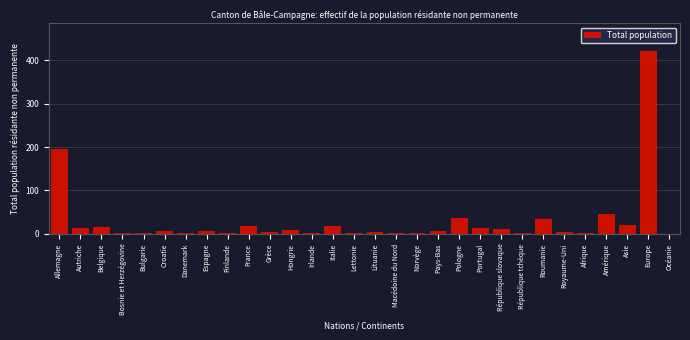

What is the sum of all values?

904